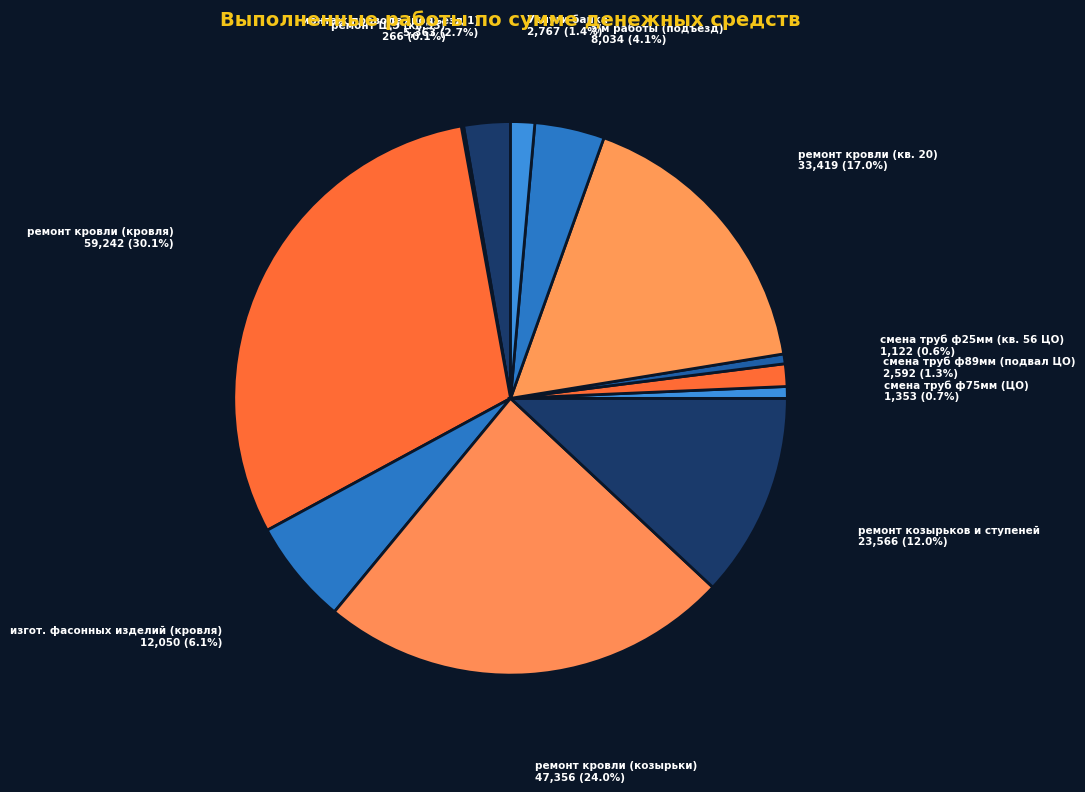

Which slice is the largest?

ремонт кровли (кровля)